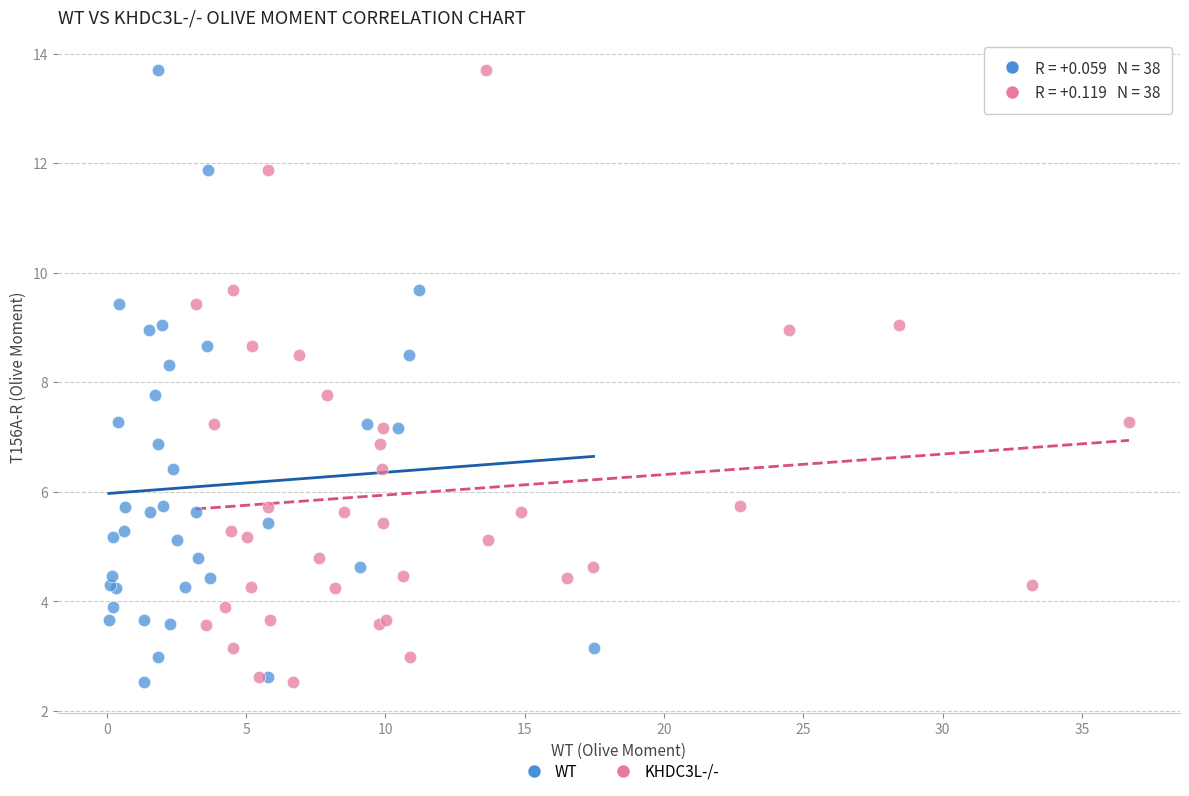

What are all the series names shown in the legend?

WT, KHDC3L-/-